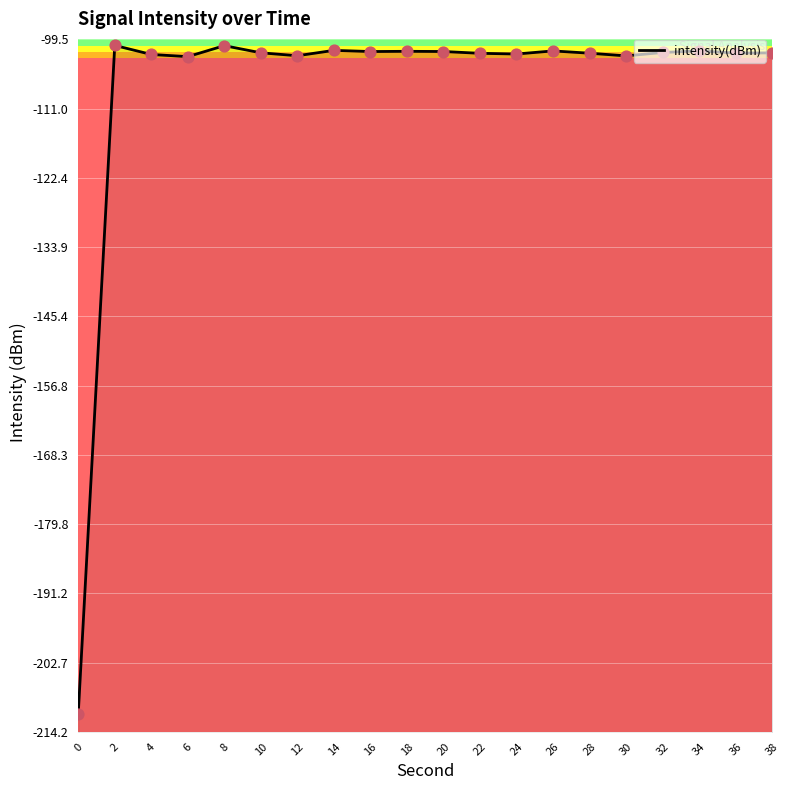

Which has a higher value, 34 or 14?

14